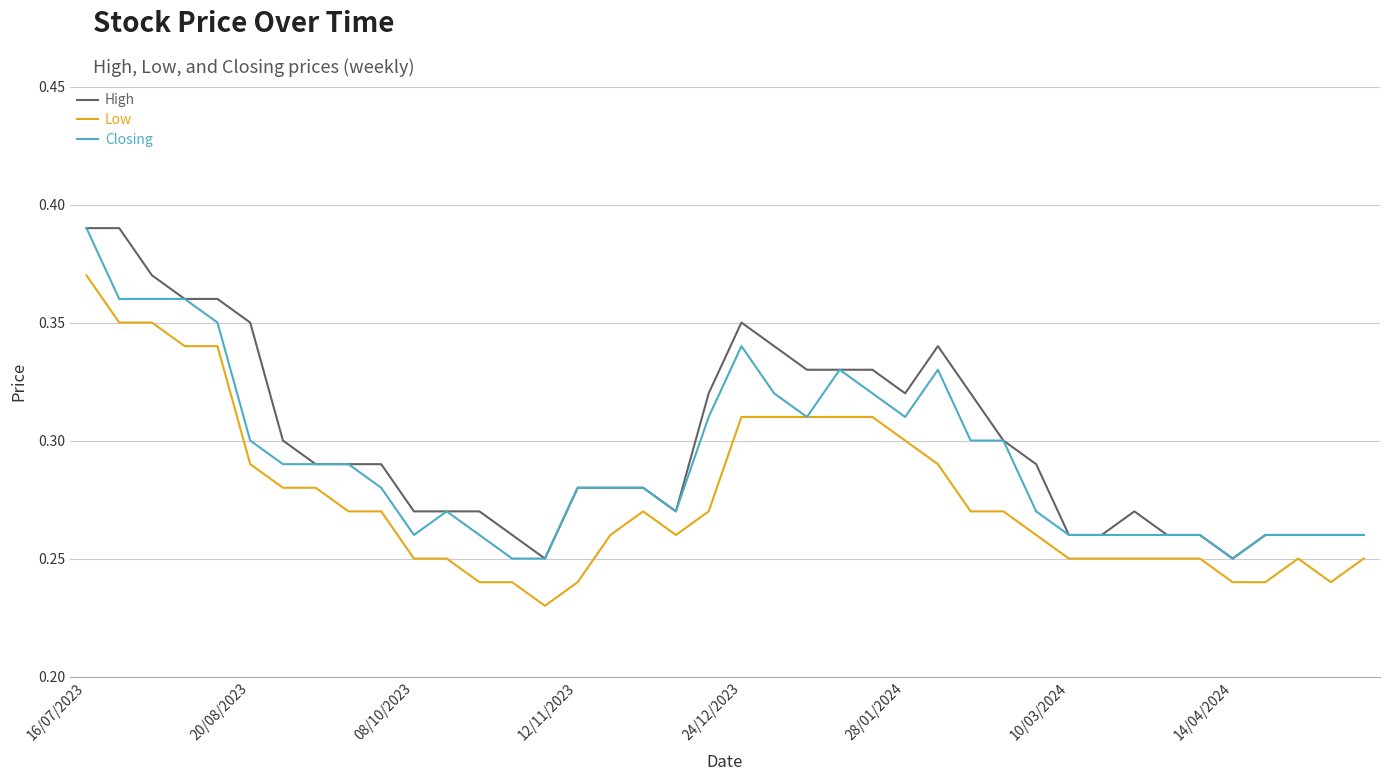

True or false: High and Low intersect in this chart.

False